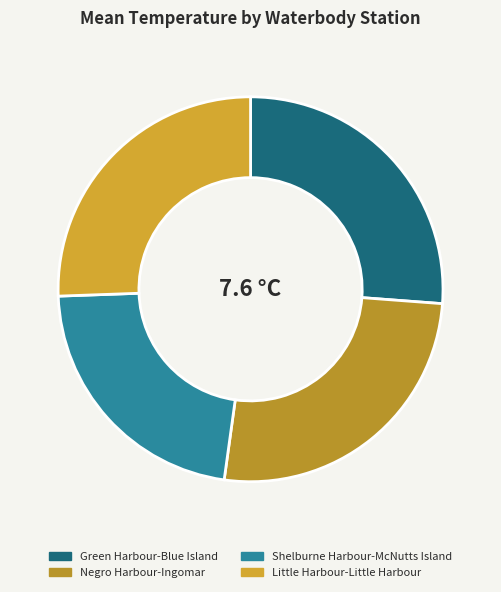

Is there any slice that represents more than half of the pie?

No